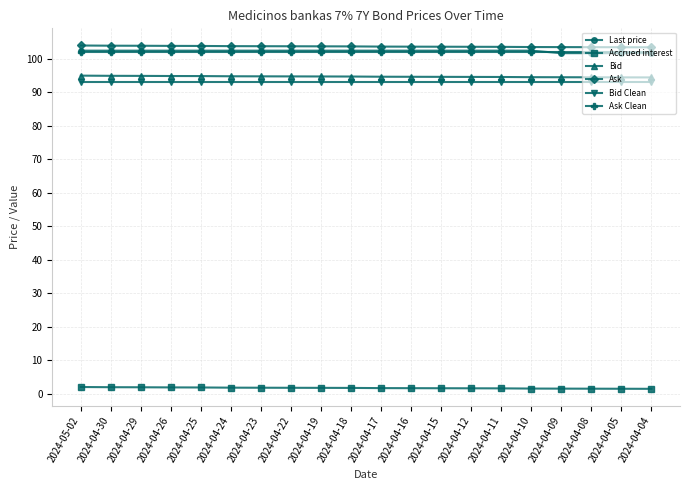

What is the value of the Accrued interest point at the 14th from the left?

1.6